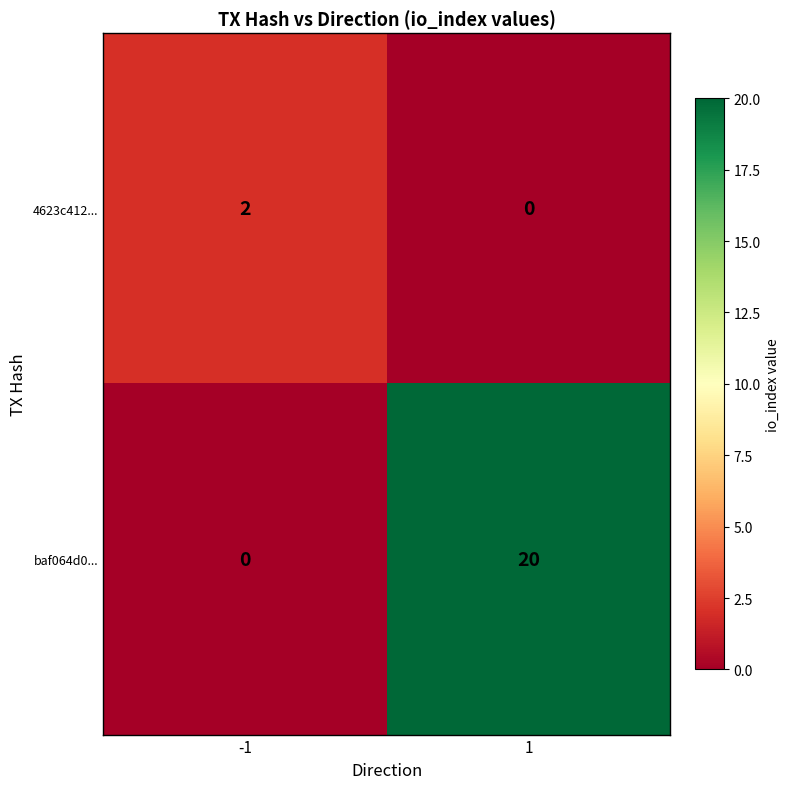

What is the sum of the baf064d0... values at -1 and 1?

20